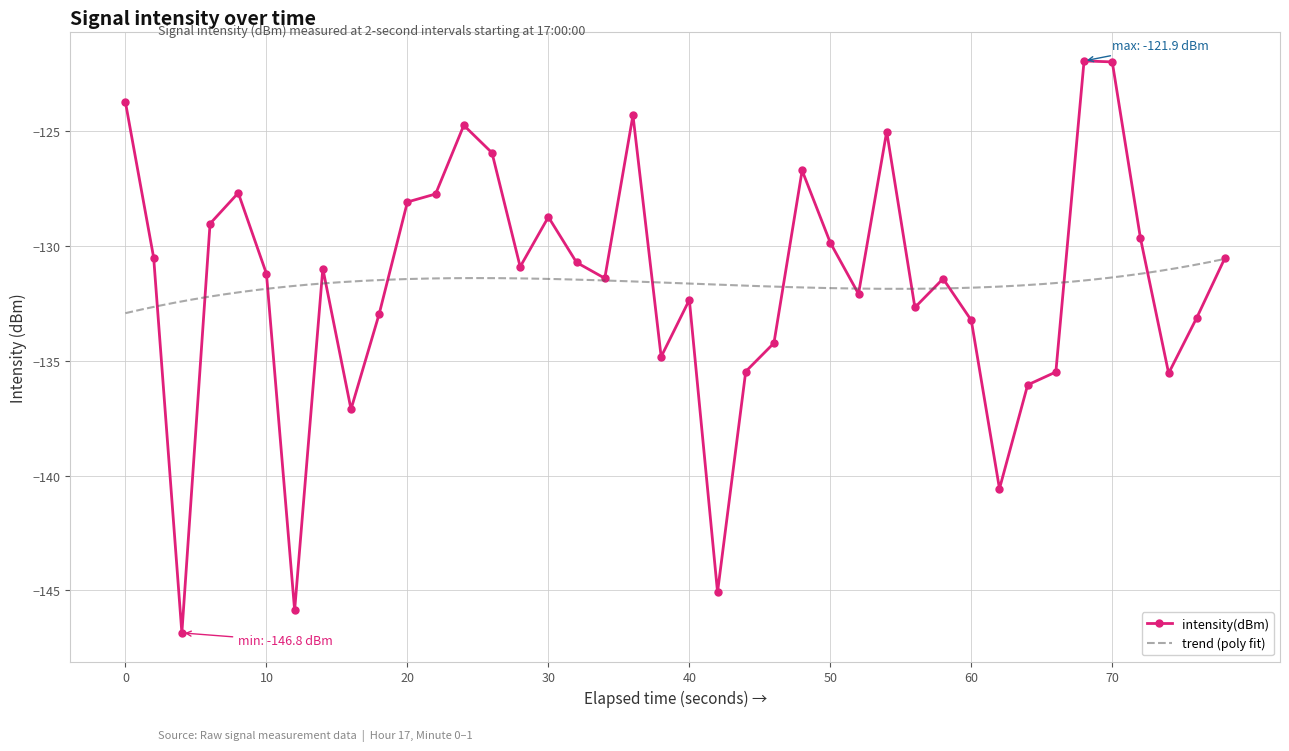

True or false: intensity(dBm) has more than 0 points higher than both neighbors.

True